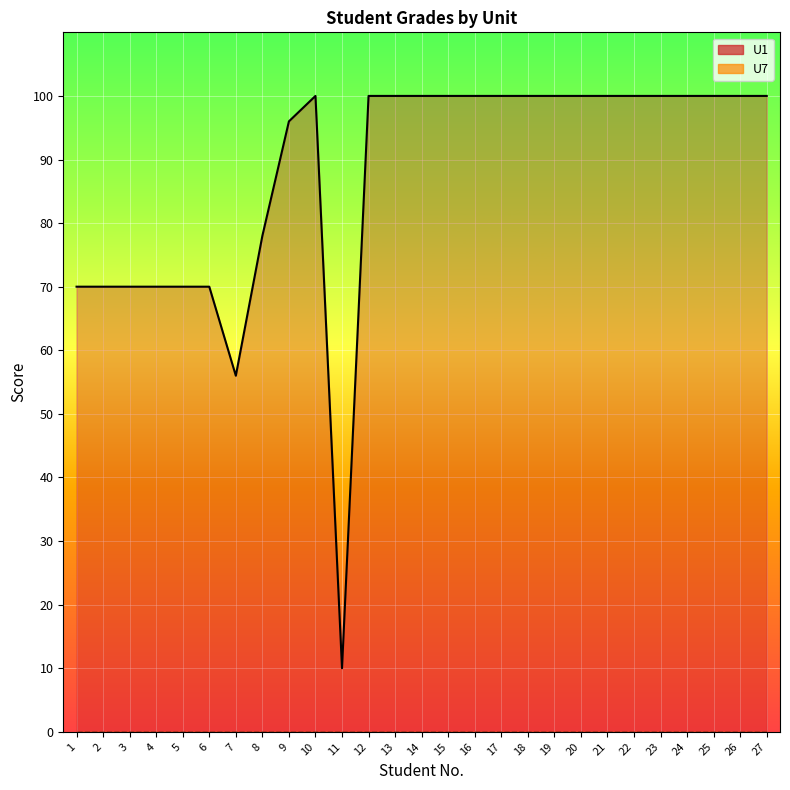

Where is the first local maximum for U1_line?

10